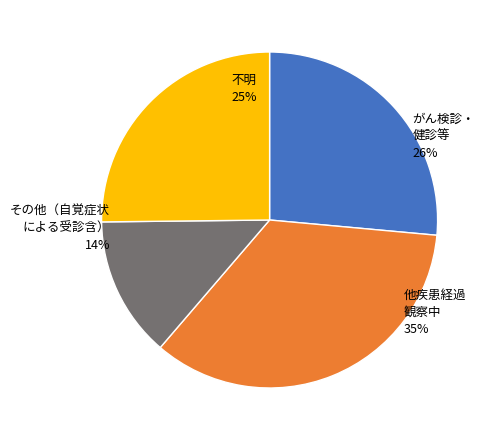

To the nearest percent, what is the difference between the largest and smallest slice percentages?

21%